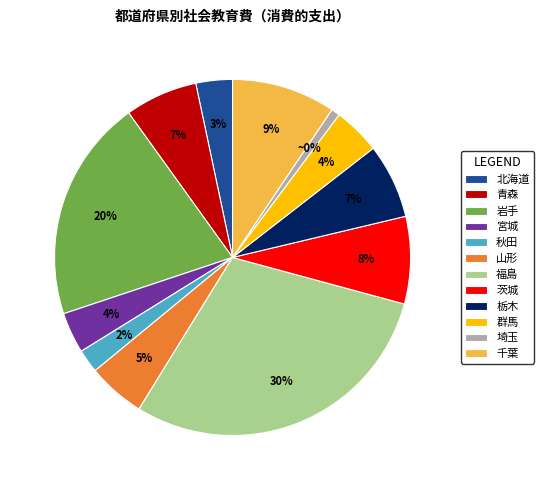

The 青森 slice represents 18% of the pie. True or false?

False